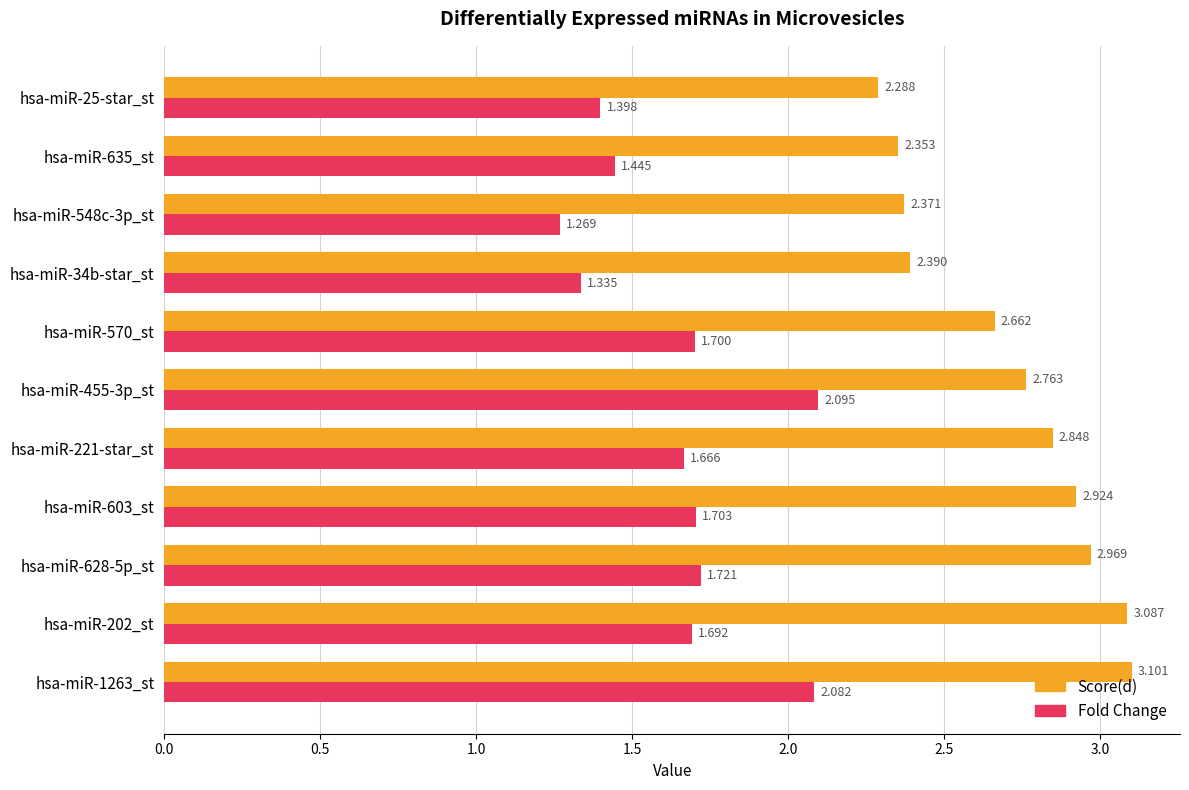

What are all the series names shown in the legend?

Score(d), Fold Change